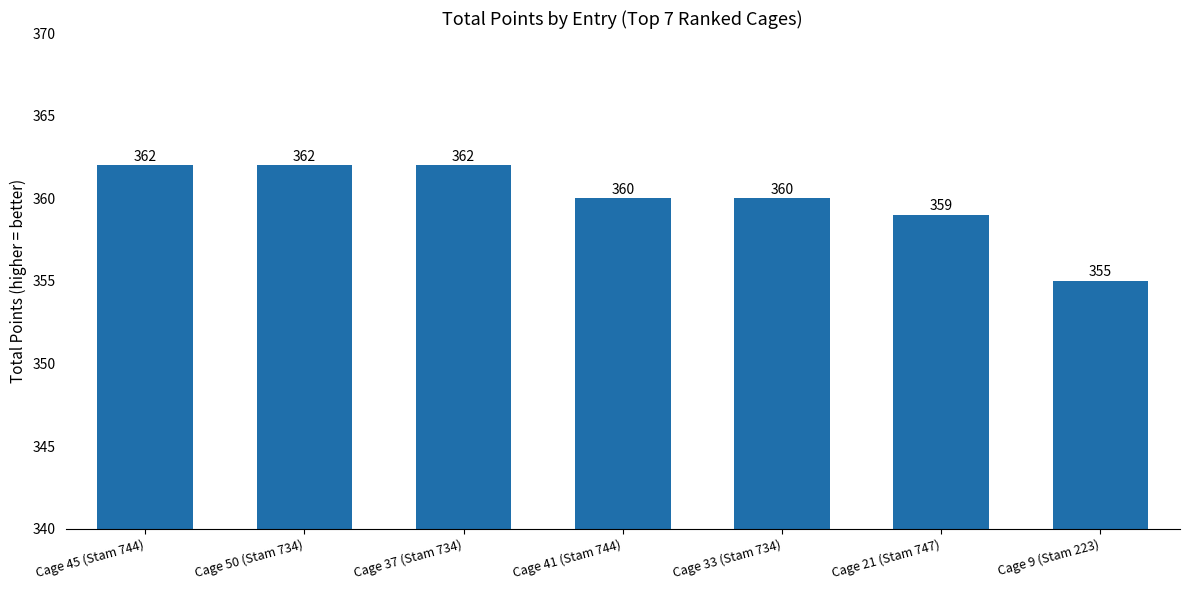

Approximately how many times larger is the value at Cage 45 (Stam 744) compared to Cage 33 (Stam 734)?

1.0